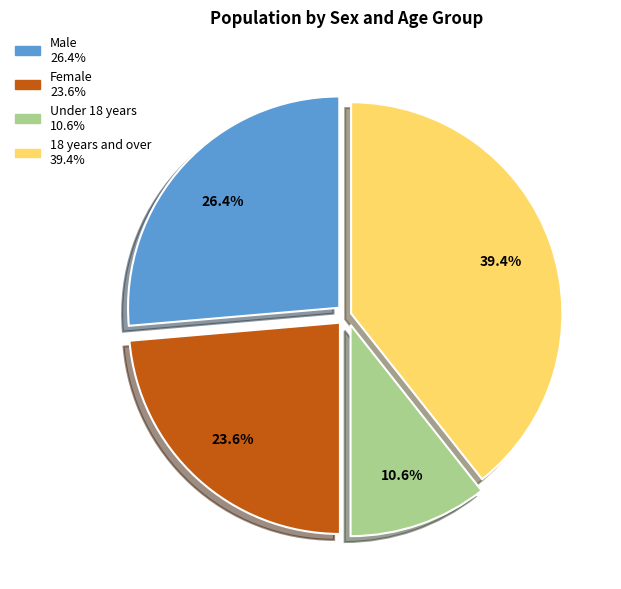

What percentage is the Female slice, to the nearest percent?

24%